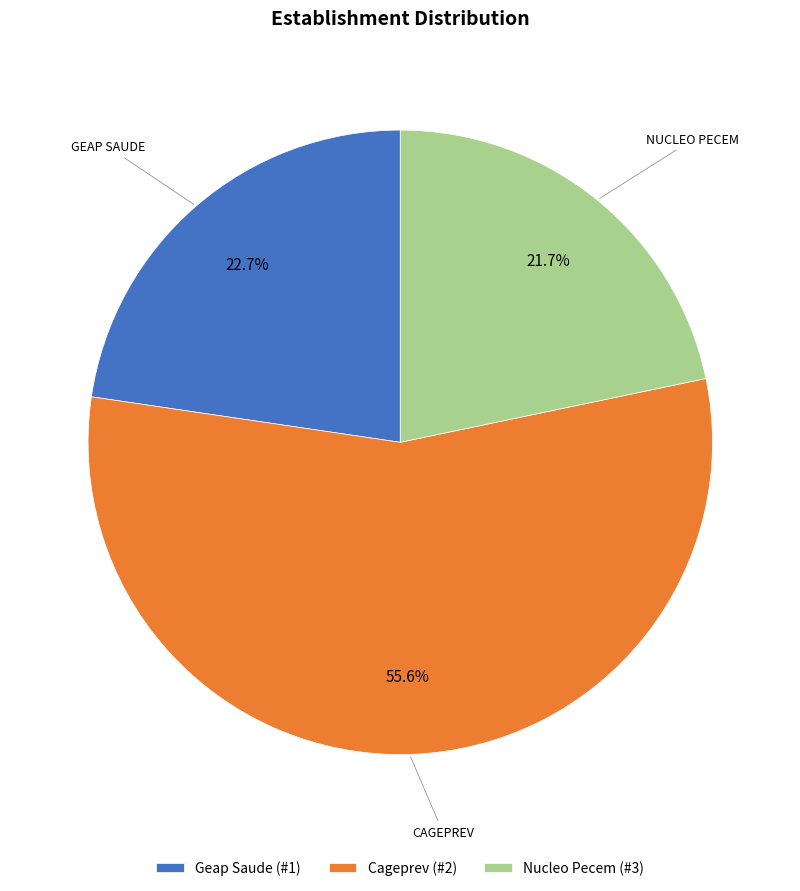

Combined, do Cageprev and Nucleo Pecem account for over 50%?

Yes